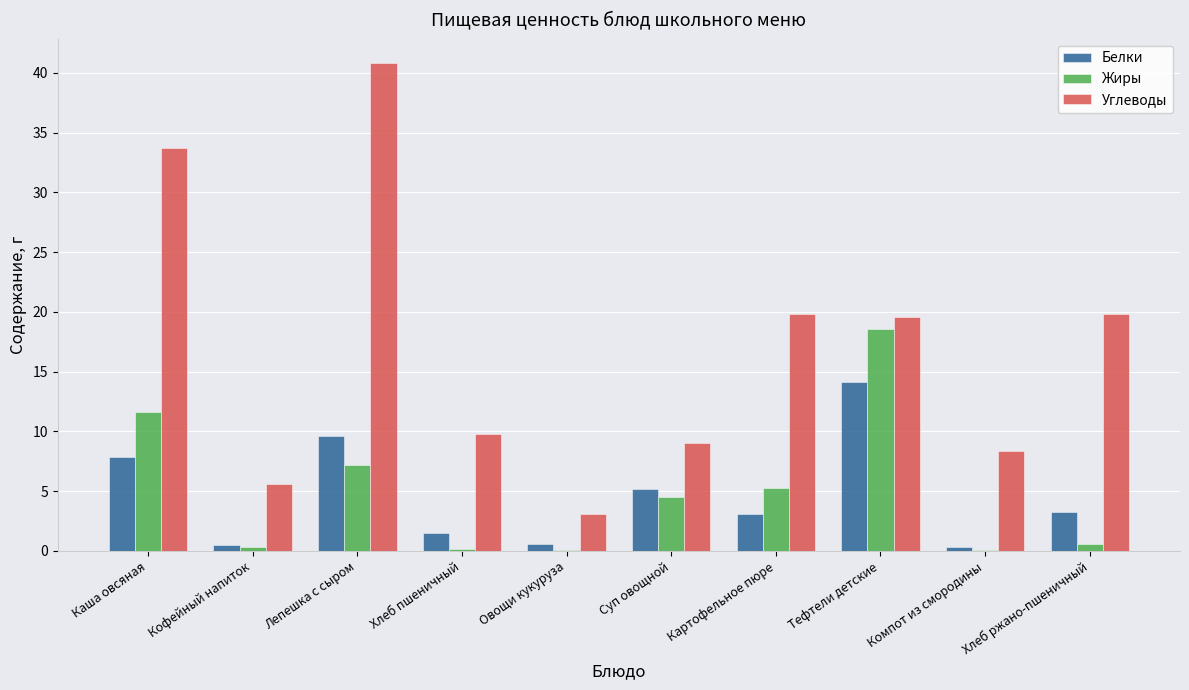

Which series has the largest range (max minus min)?

Углеводы